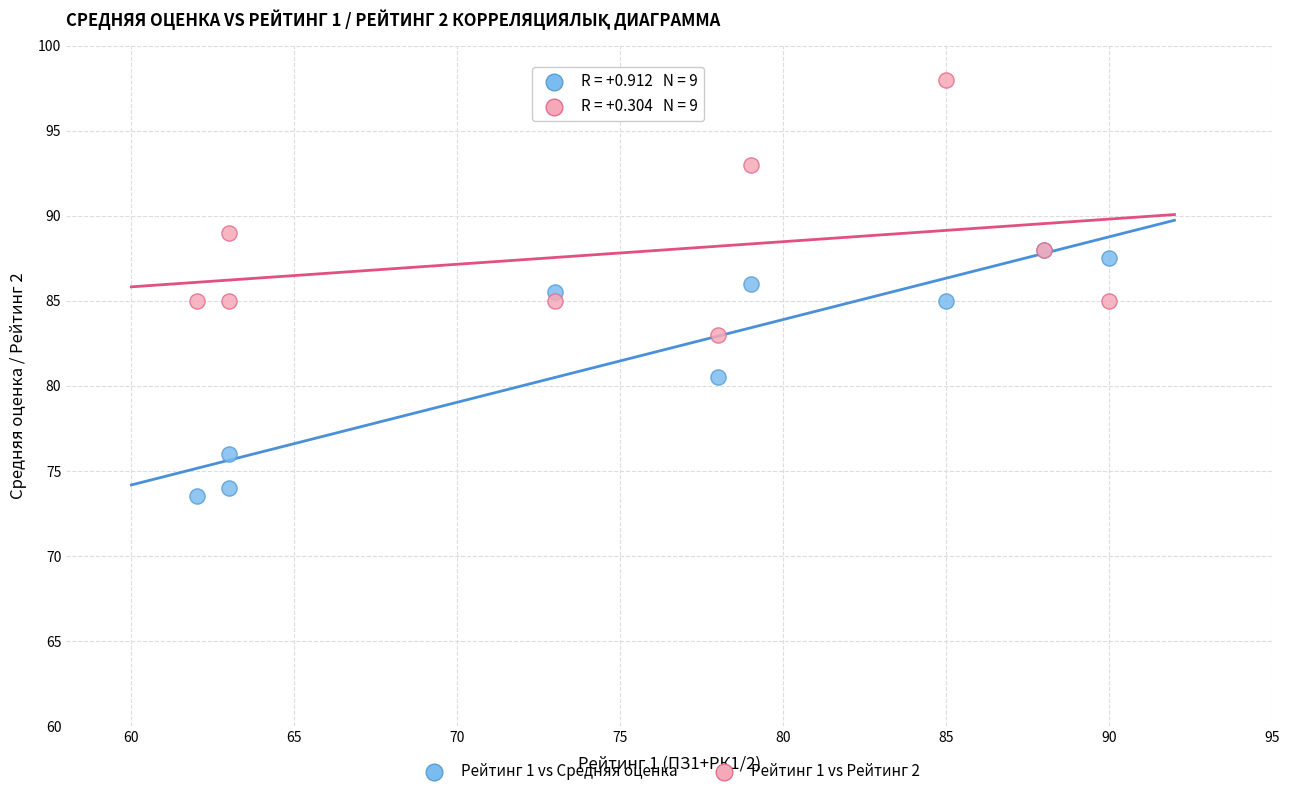

In the Рейтинг 1 vs Рейтинг 2 series, what Y value is closest to 90?

89.0